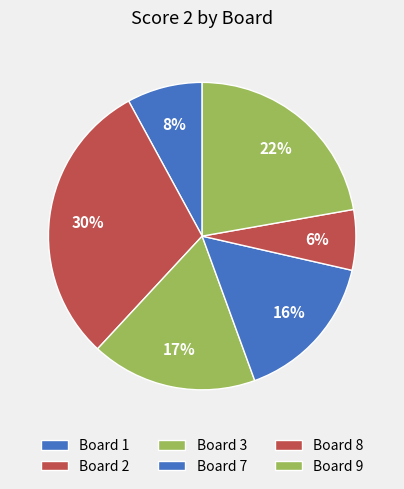

To the nearest percent, what portion does Board 8 represent?

6%